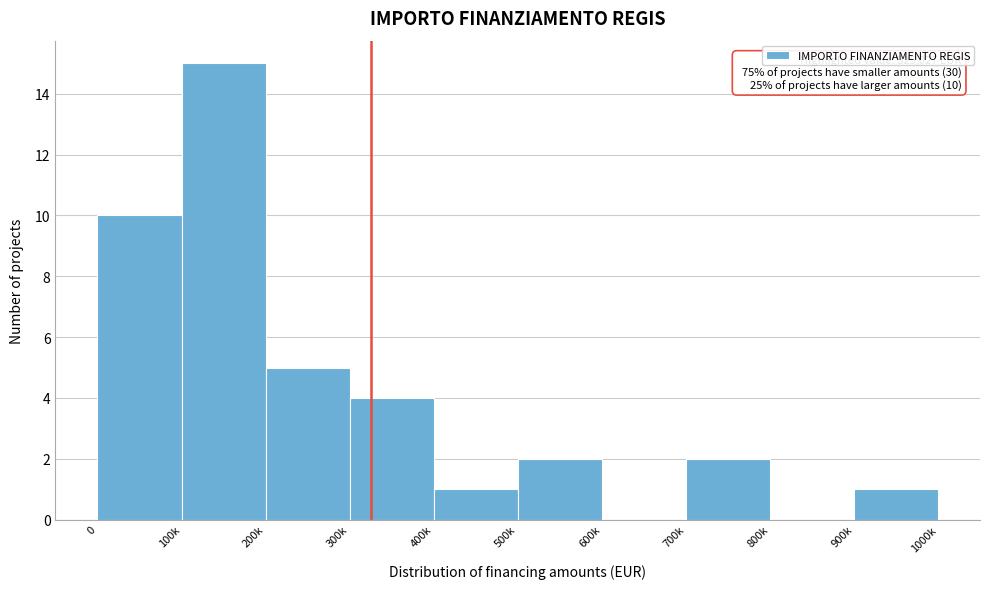

Reading right to left, list all the values displayed in this chart.

900k=1	800k=0	700k=2	600k=0	500k=2	400k=1	300k=4	200k=5	100k=15	0=10